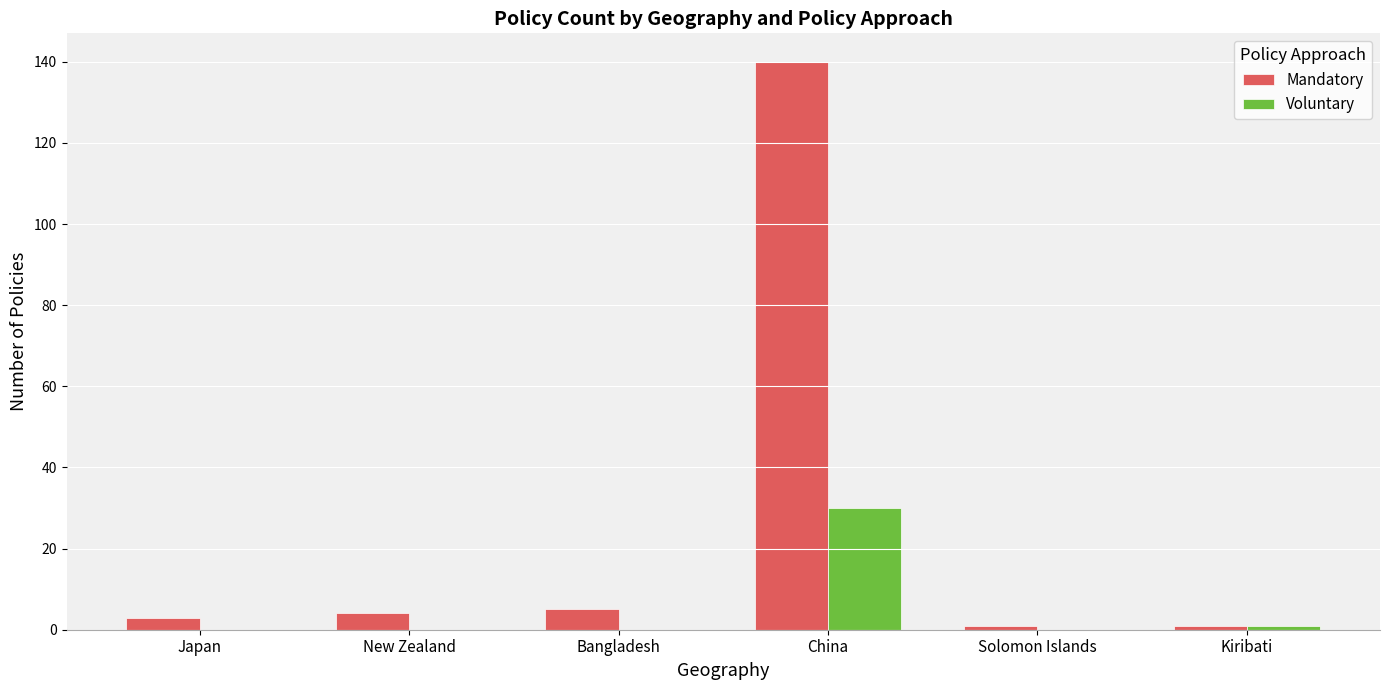

True or false: Voluntary has a value of 0 at New Zealand.

True